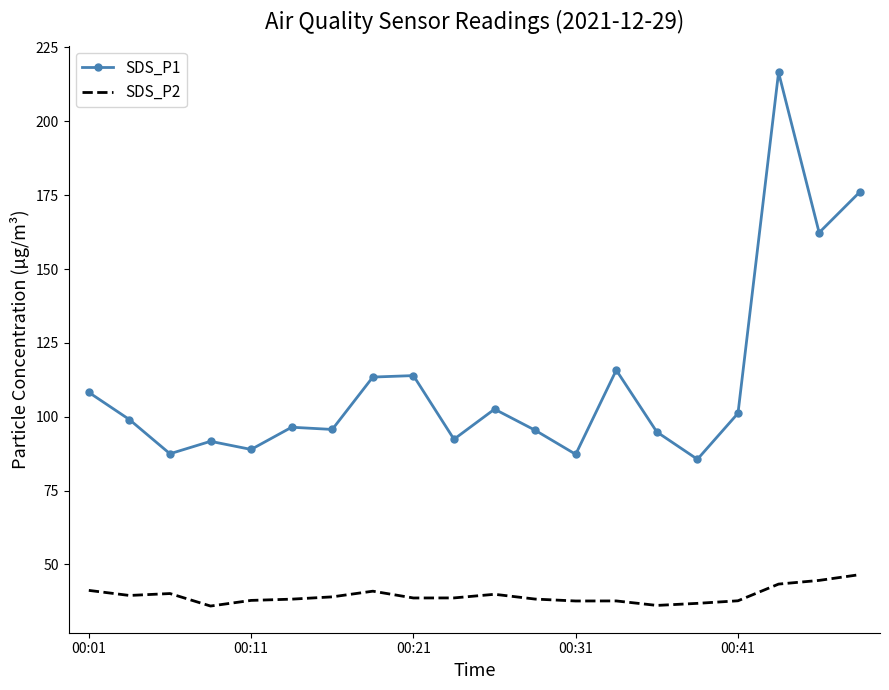

Which series has the largest total across all categories?

SDS_P1